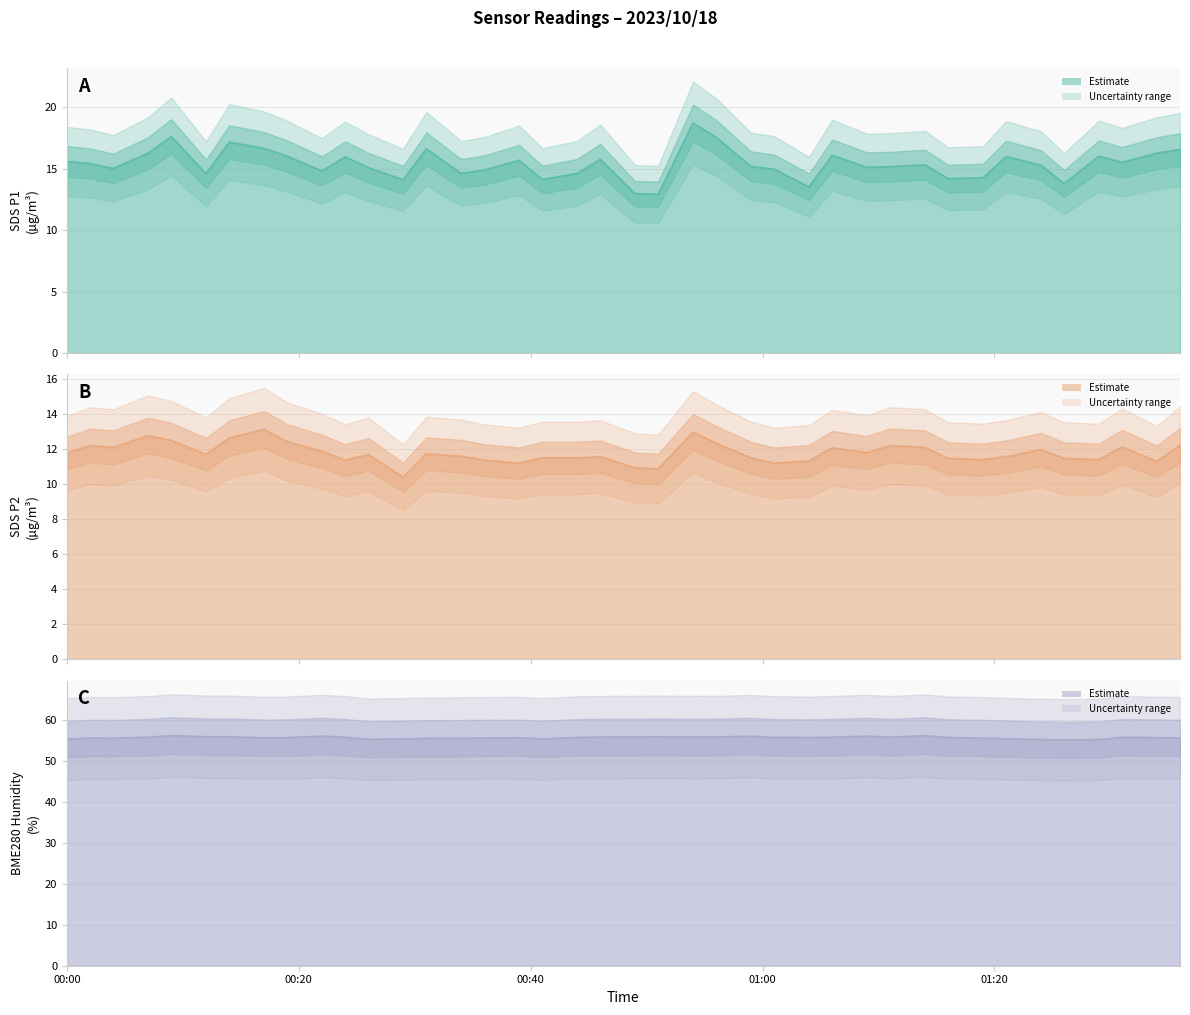

Does the chart display data point markers on the line(s)?

No